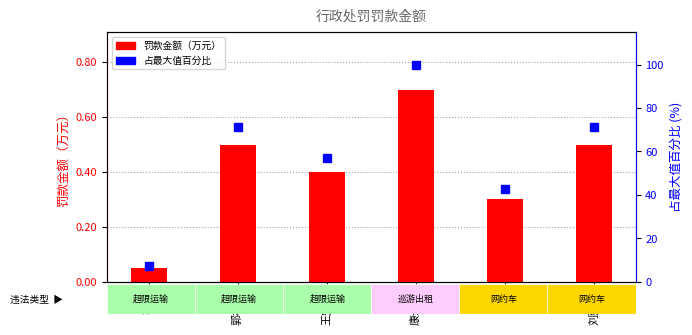

Which category has the lowest value across all series?

李岗